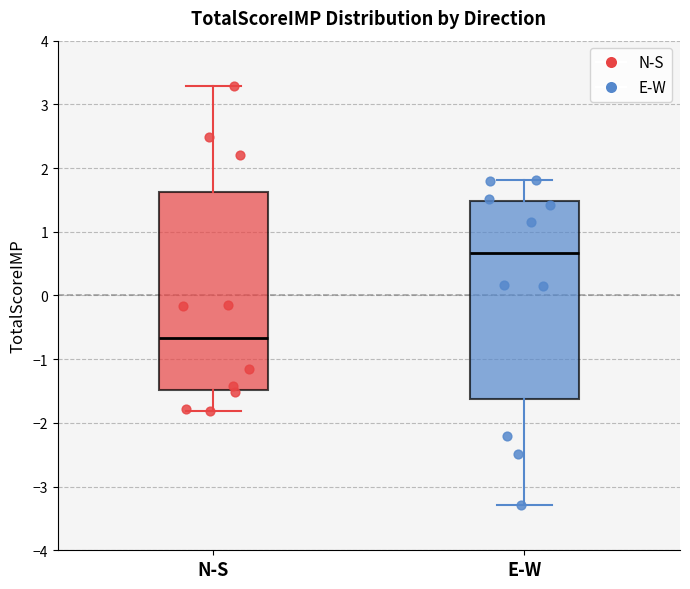

Where is the lower edge of the box for N-S on the y-axis? The values are not printed on the chart, so give them approximately, as read against the axis.

-1.5